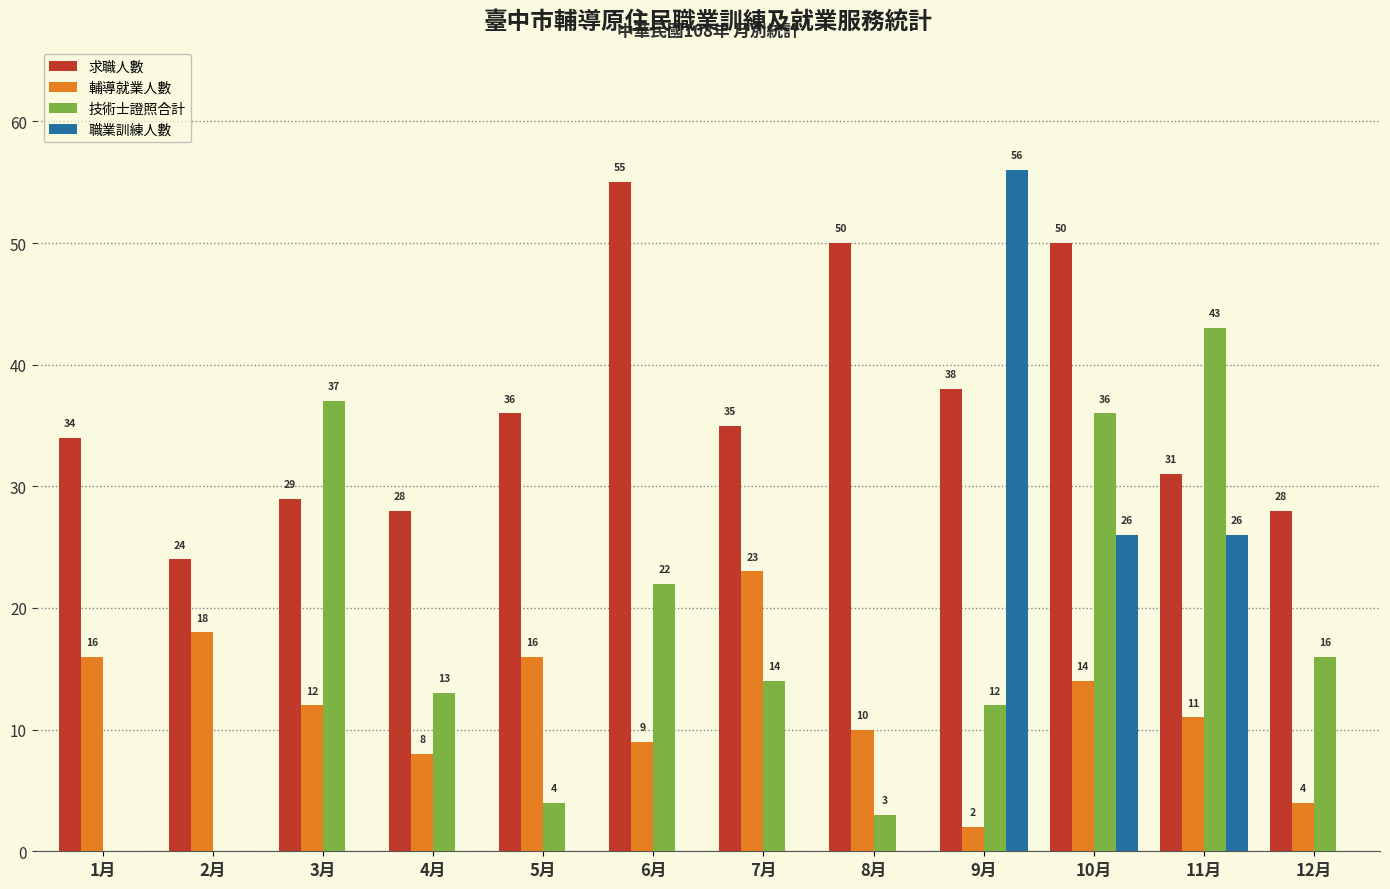

Which series changed the most between 3月 and 8月?

技術士證照合計